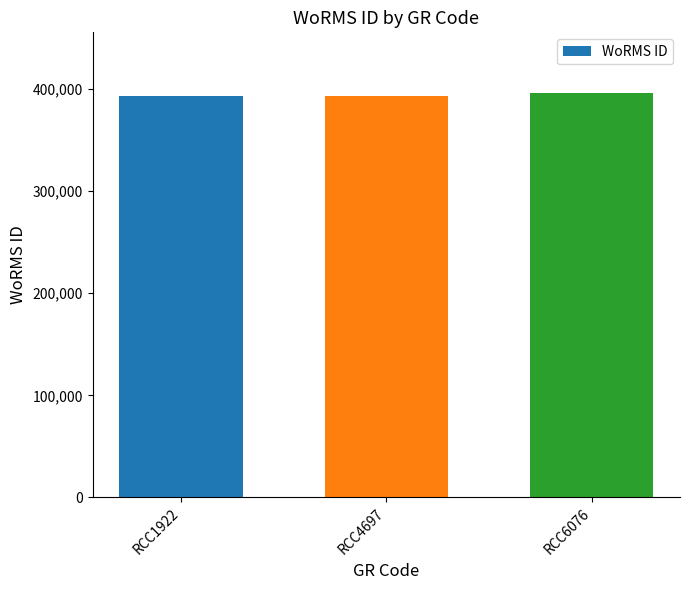

The chart shows a value of 662142 at RCC4697. True or false?

False